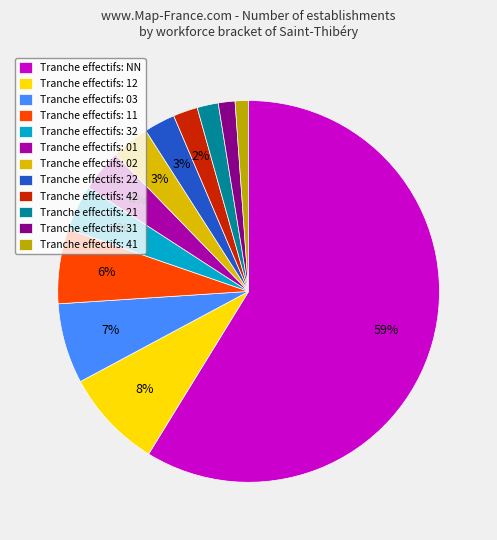

How many segments does this pie chart have?

12